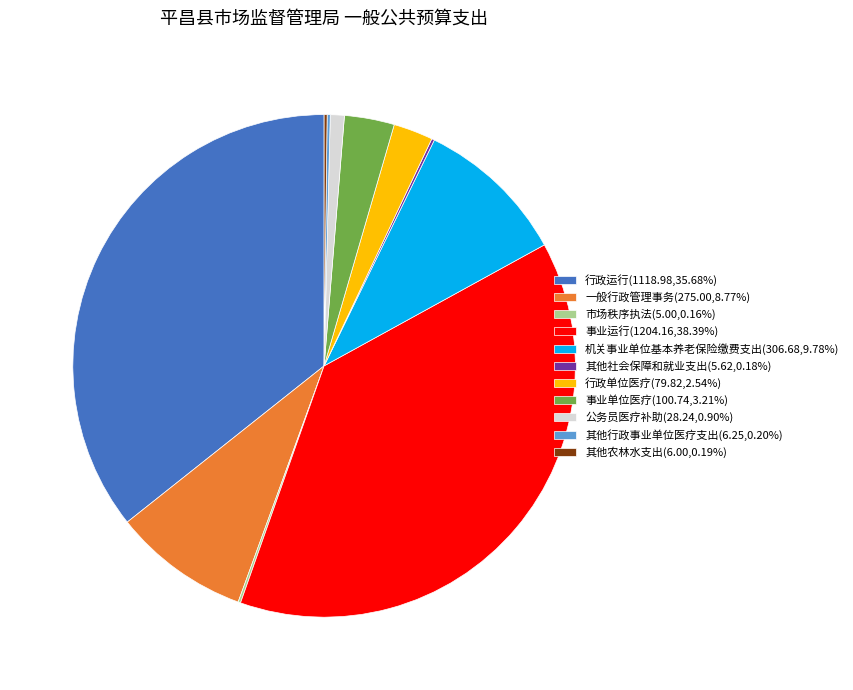

Is there any slice that represents more than half of the pie?

No